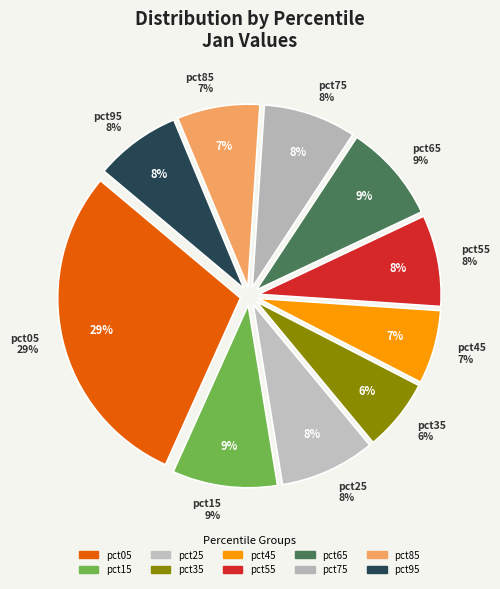

To the nearest percent, what is the average slice percentage?

10%